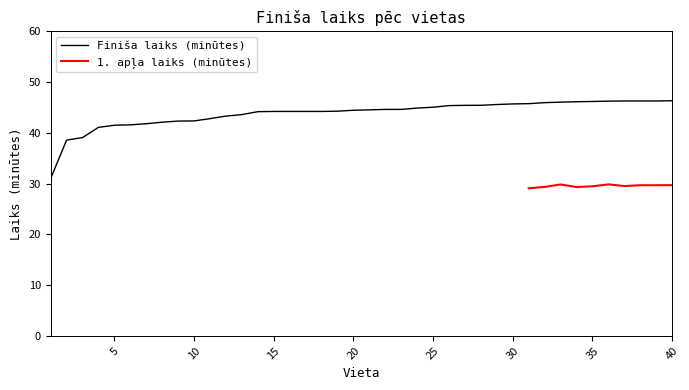

What is the maximum value shown in the chart?

46.3